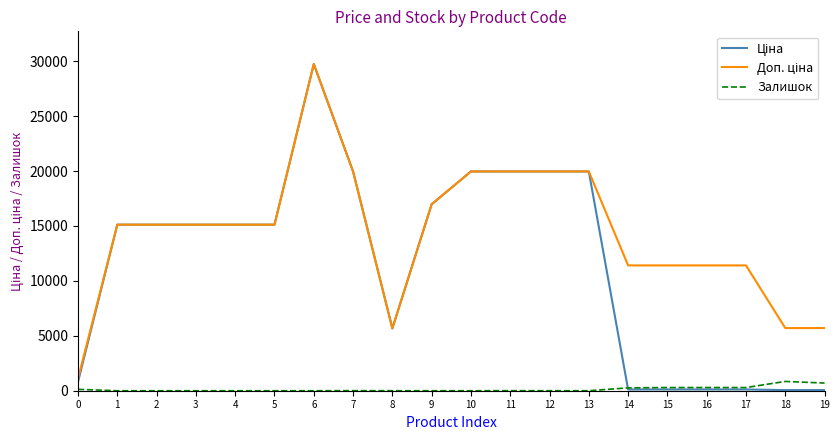

At which category is the sum across all series the highest?

6